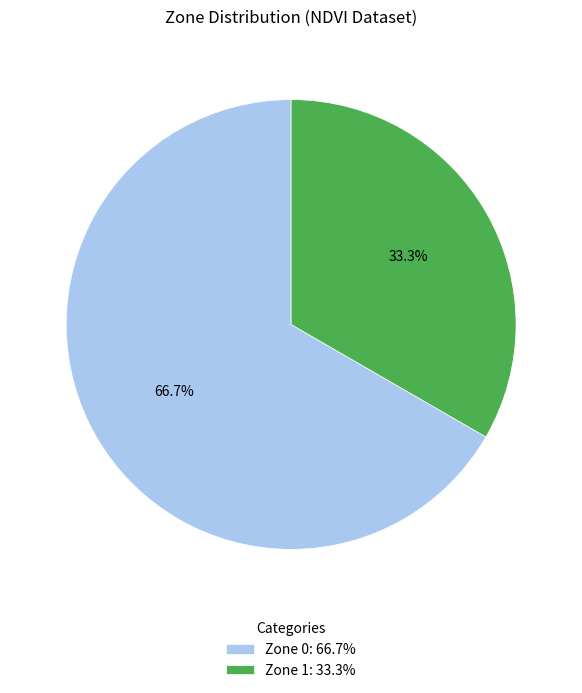

Between Zone 0 and Zone 1, which is larger?

Zone 0